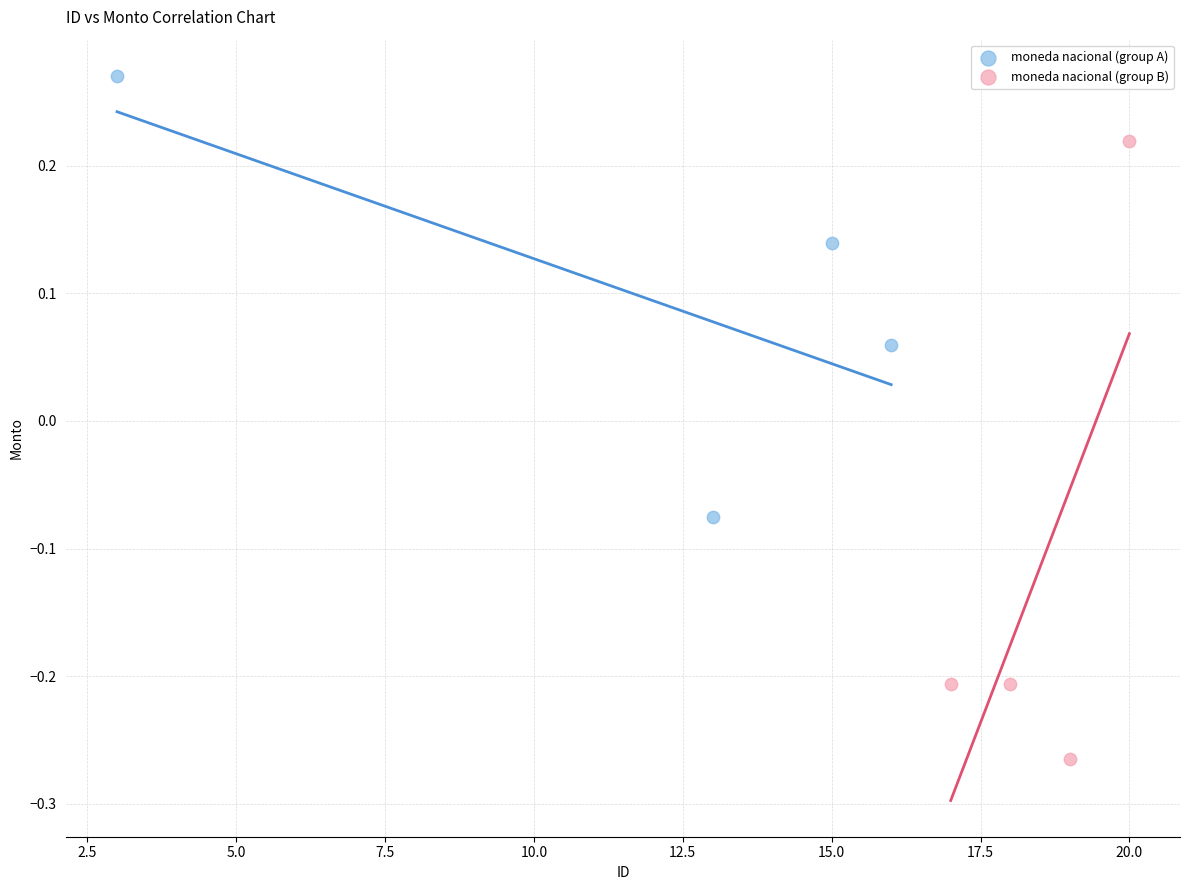

Which series contains the lowest Y value?

moneda nacional (group B)